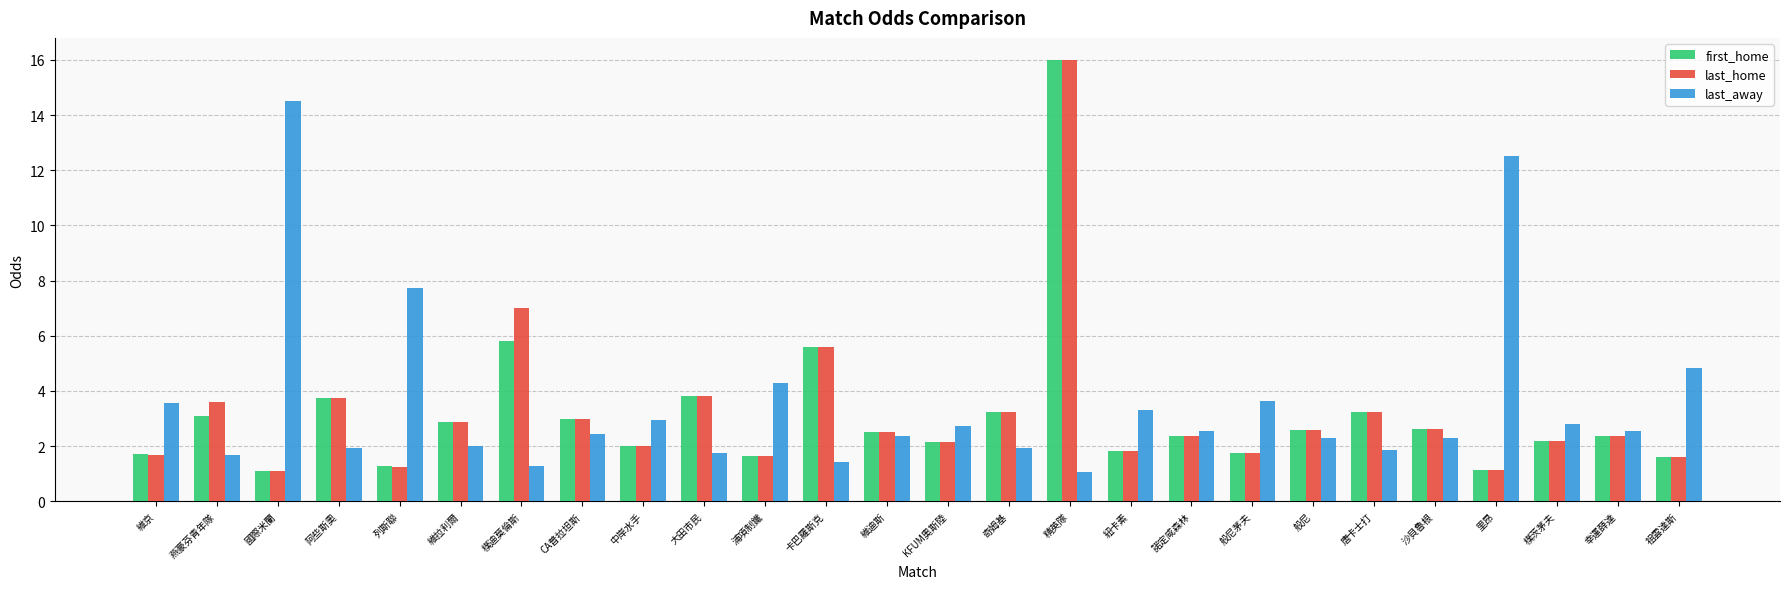

The first_home series shows 1.1 at 樸茨茅夫. True or false?

False